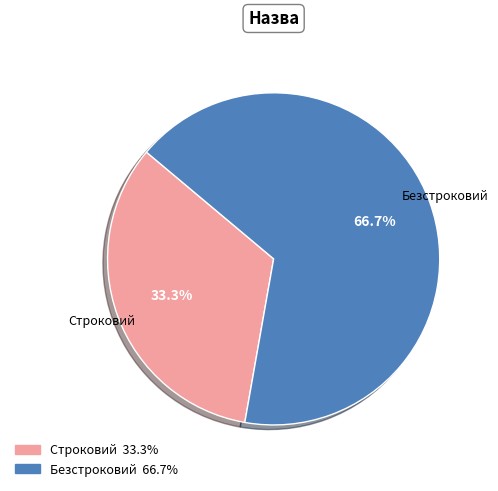

Combined, what portion of the pie is Безстроковий and Строковий?

100.0%